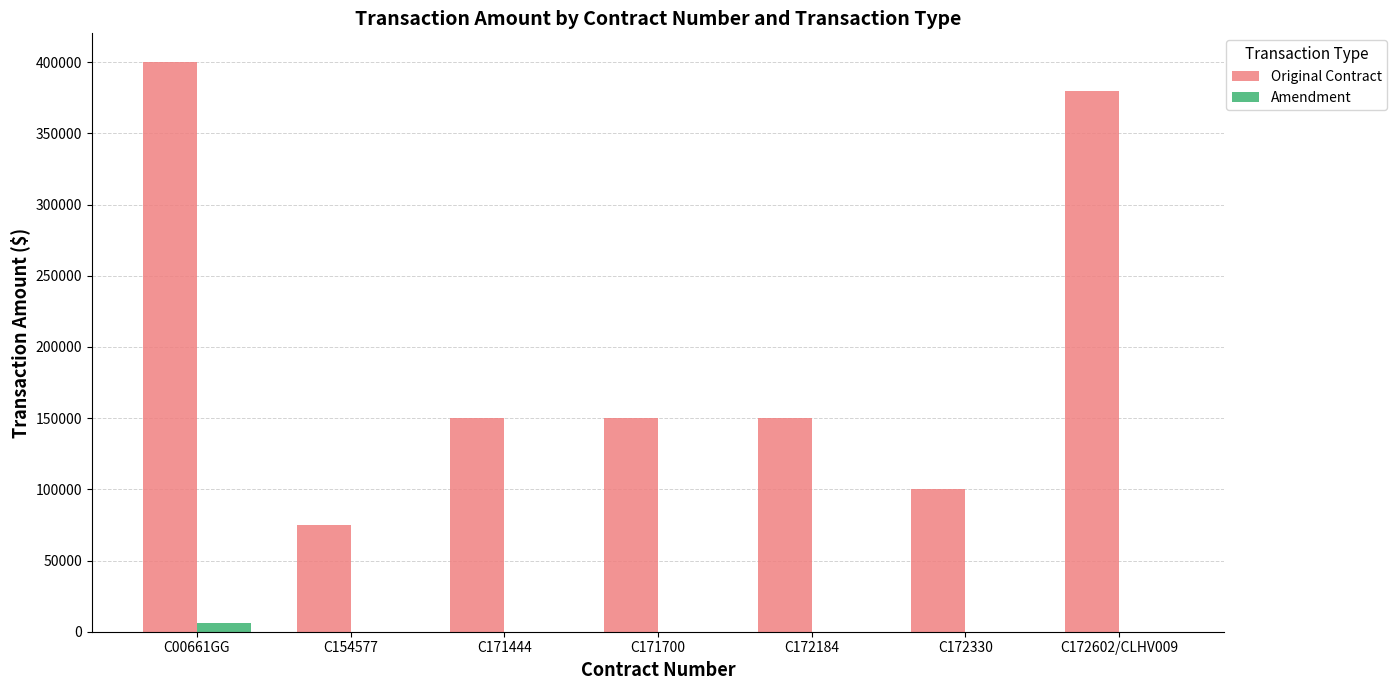

The Original Contract series shows 150000 at C171700. True or false?

True